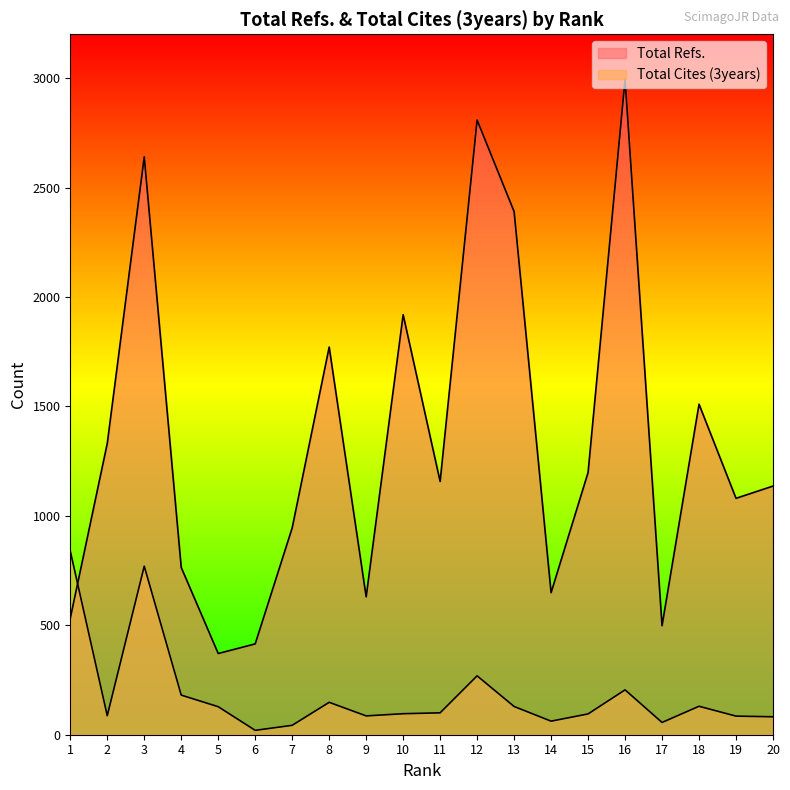

At which category is the sum across all series the highest?

3